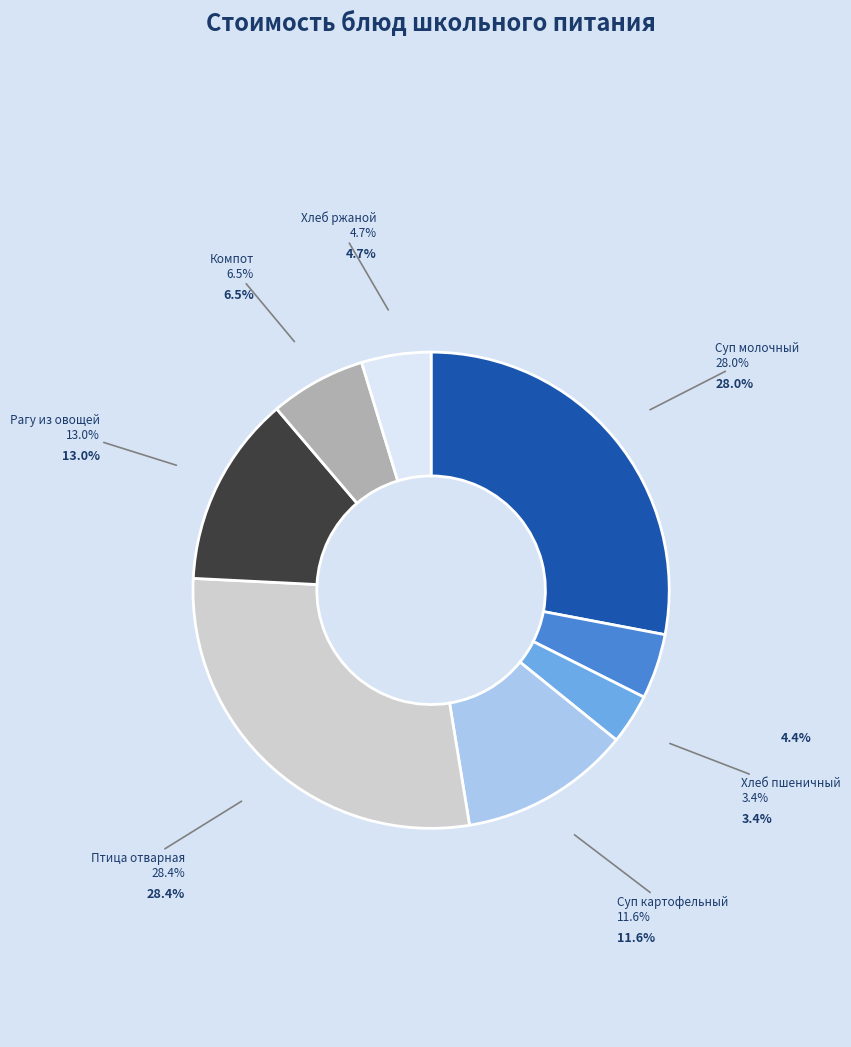

Which slice is the smallest?

Хлеб пшеничный